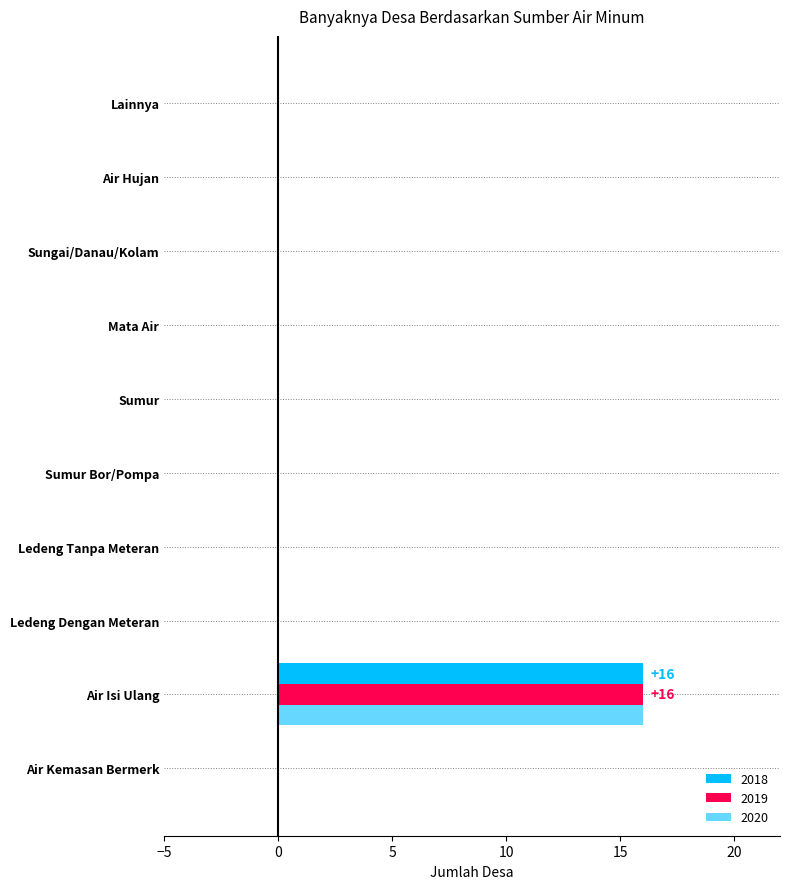

The value of 2018 at Air Hujan is -6. True or false?

False